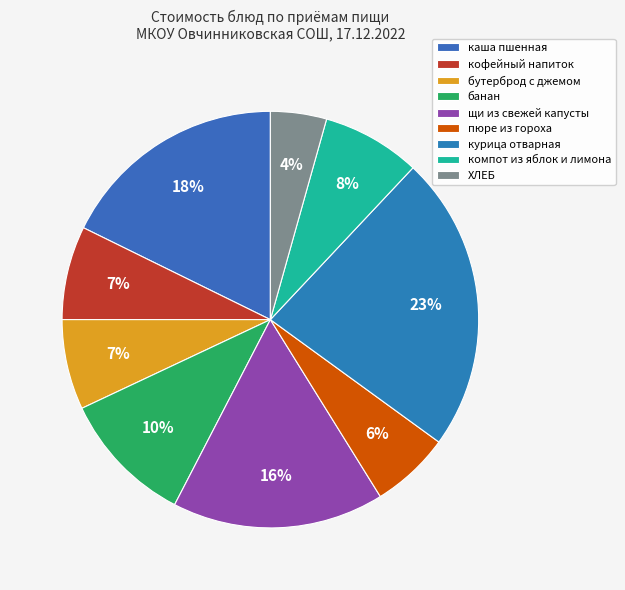

Does пюре из гороха represent more than half of the total?

No